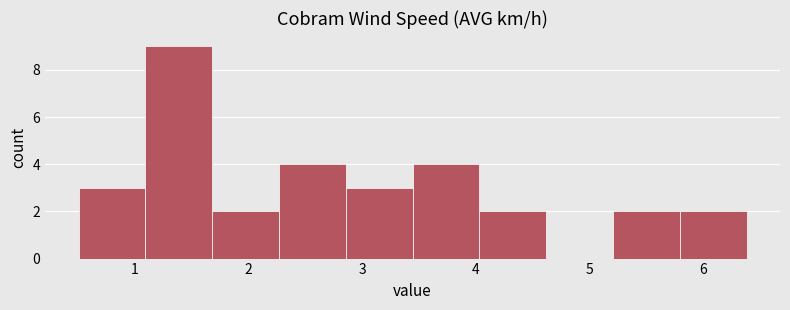

What is the height of the bar covering 2.9 to 3.4 on the x-axis? Neither the bar edges nor the heights are printed on the chart, so give them approximately, as read against the axes.

3